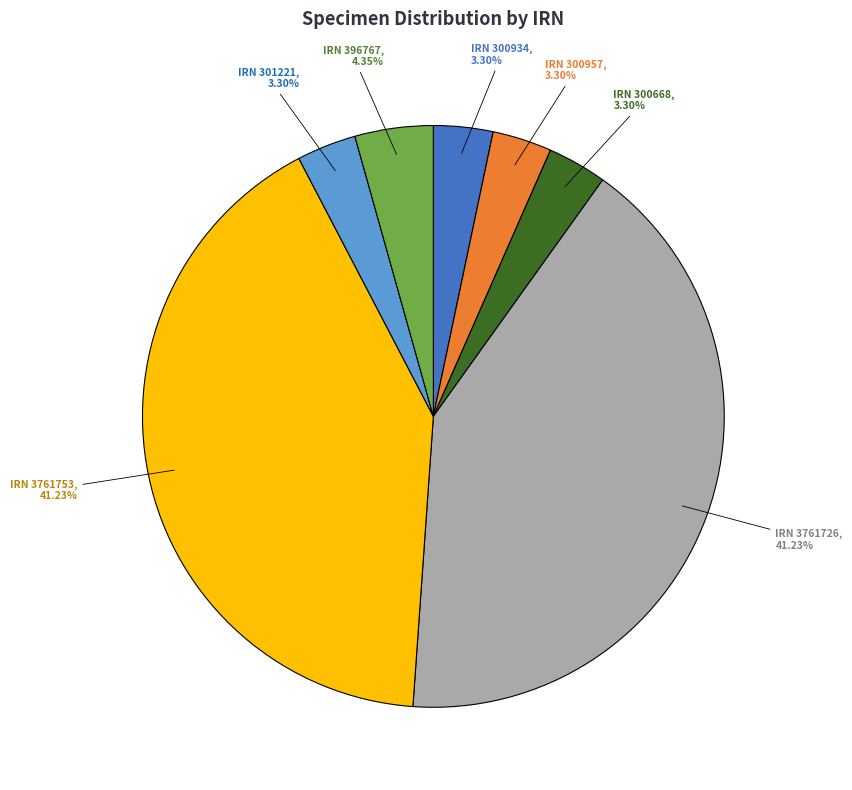

Does IRN 300957 account for over 50% of the chart?

No